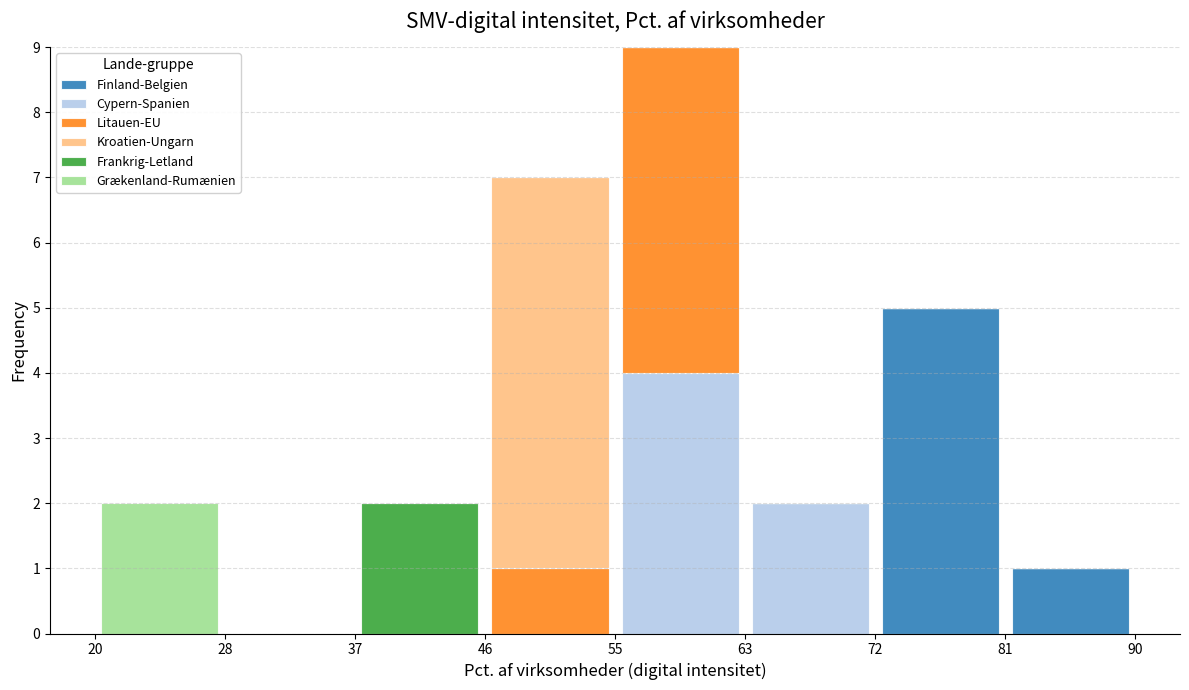

Reading left to right, list every stacked bar in this chart as the range it spans on the x-axis followed by its total height. The values are not printed on the chart, so give them approximately, as read against the axis.

20 to 28: 2
28 to 37: 0
37 to 46: 2
46 to 55: 7
55 to 63: 9
63 to 72: 2
72 to 81: 5
81 to 90: 1